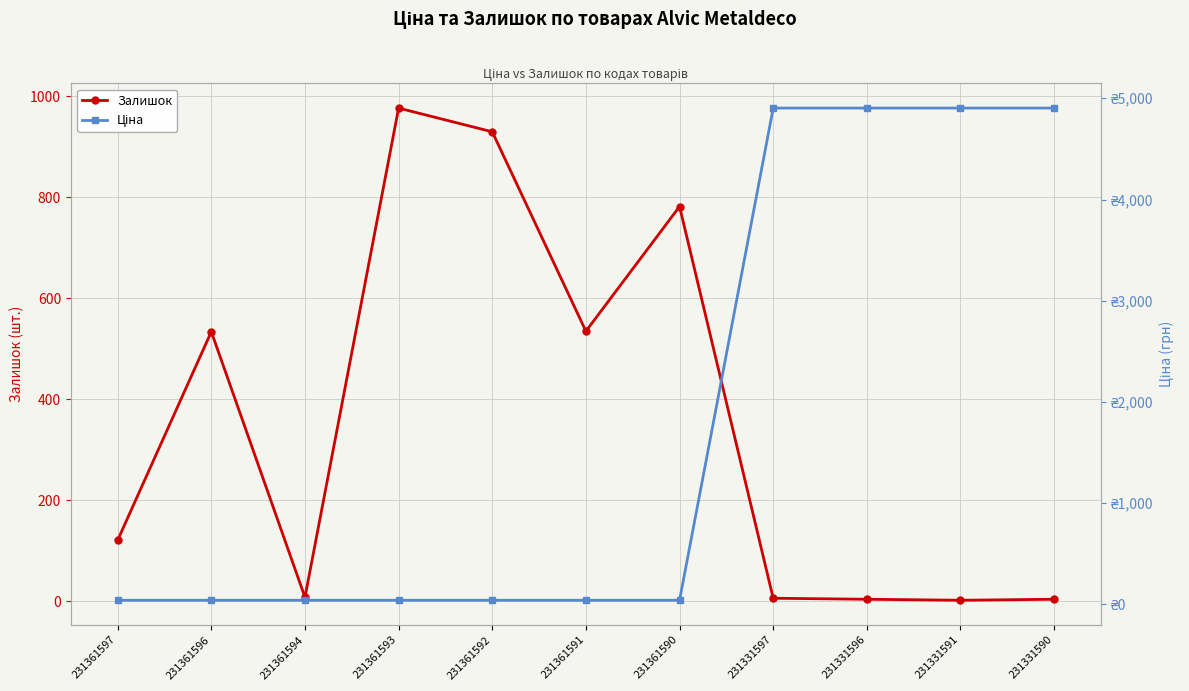

True or false: Залишок and Ціна cross at least once.

True